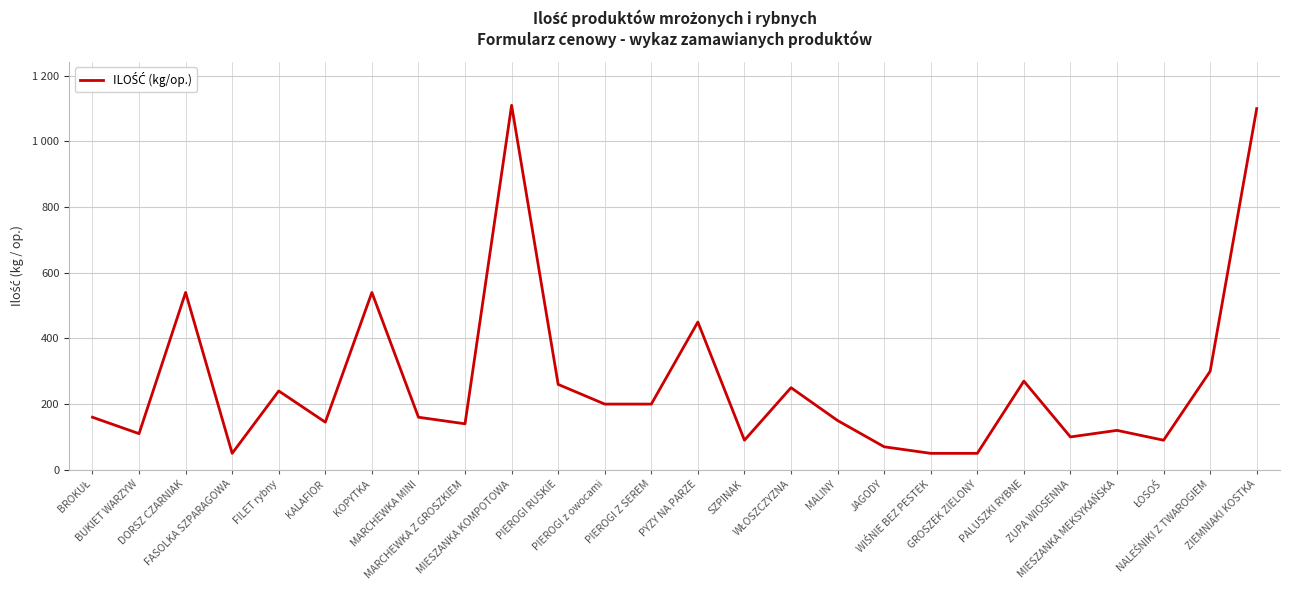

What position from the left is MIESZANKA KOMPOTOWA?

10